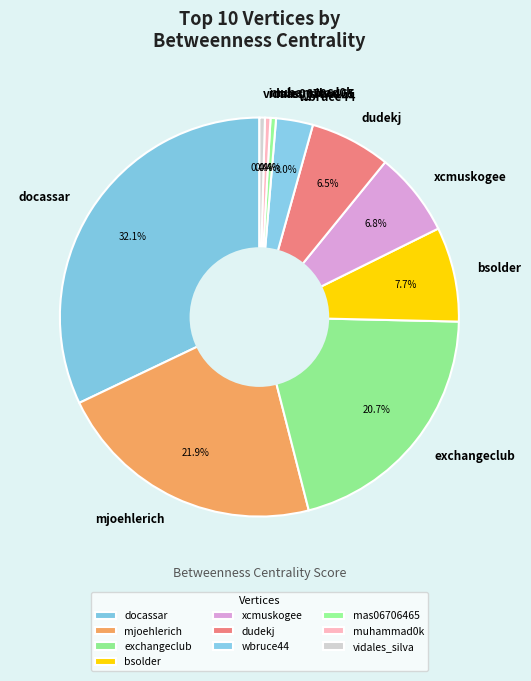

Does any single category account for the majority?

No